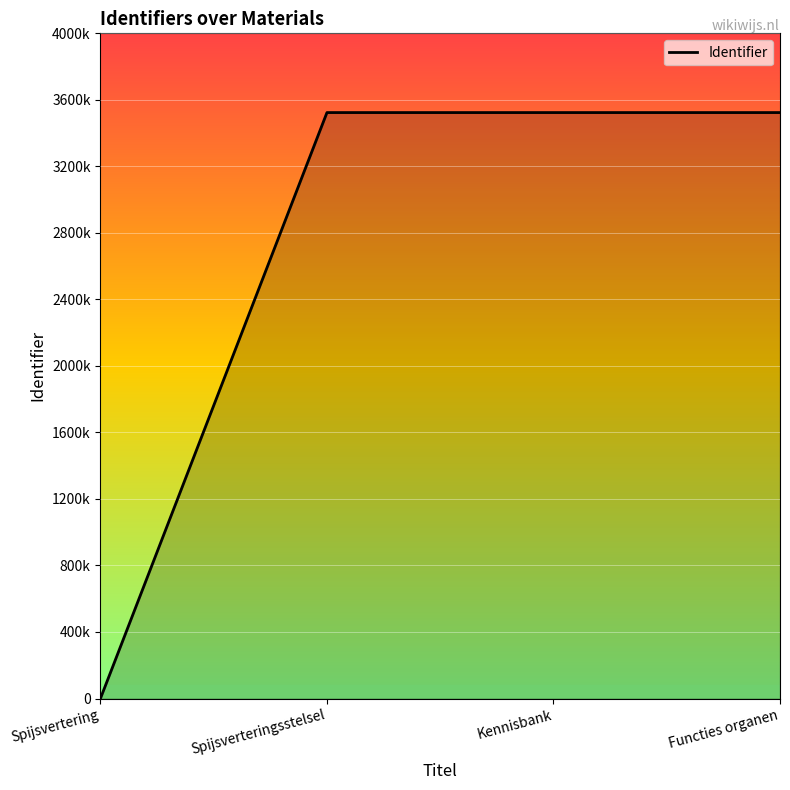

Reading right to left, extract all data points from this chart.

3523531	3523529	3523528	0